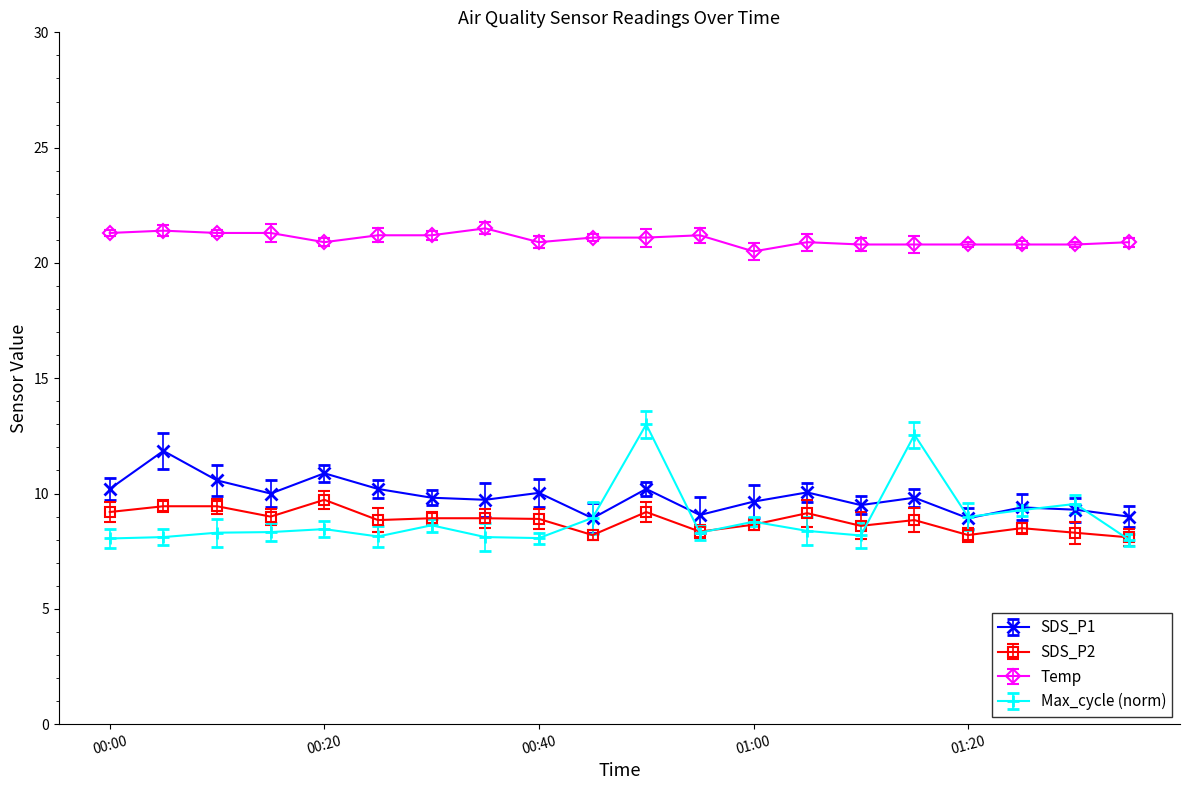

What is the value of the Temp point at the 1st from the left?

21.3